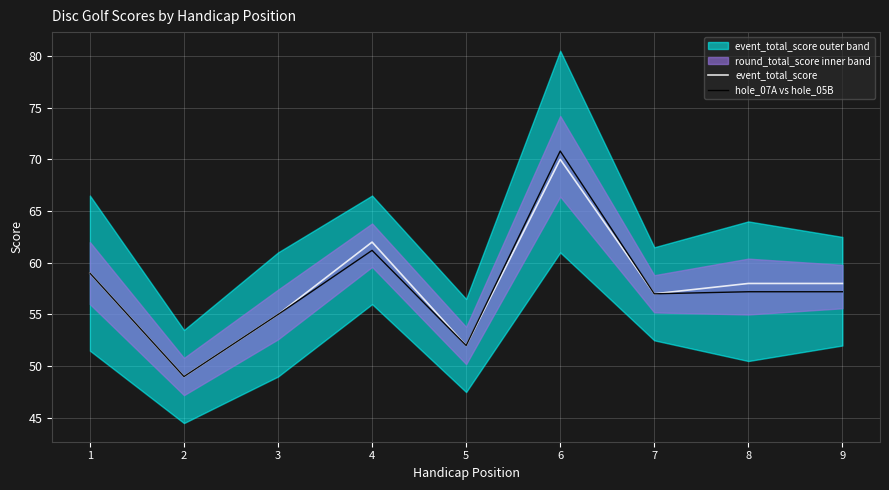

How many values in the hole_07A vs hole_05B series are below 57?

3